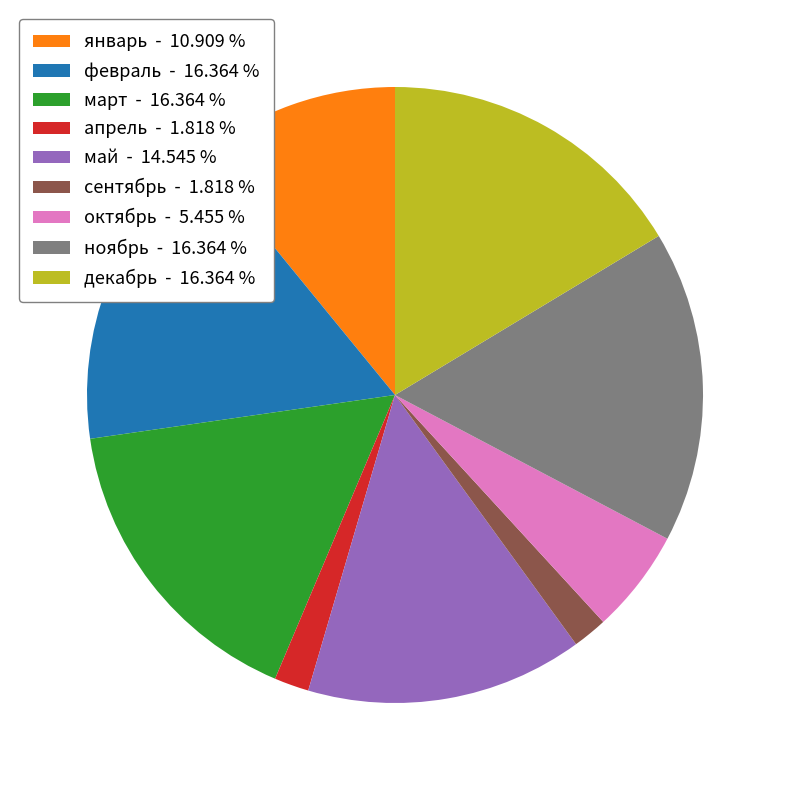

Count the number of slices in the pie.

9